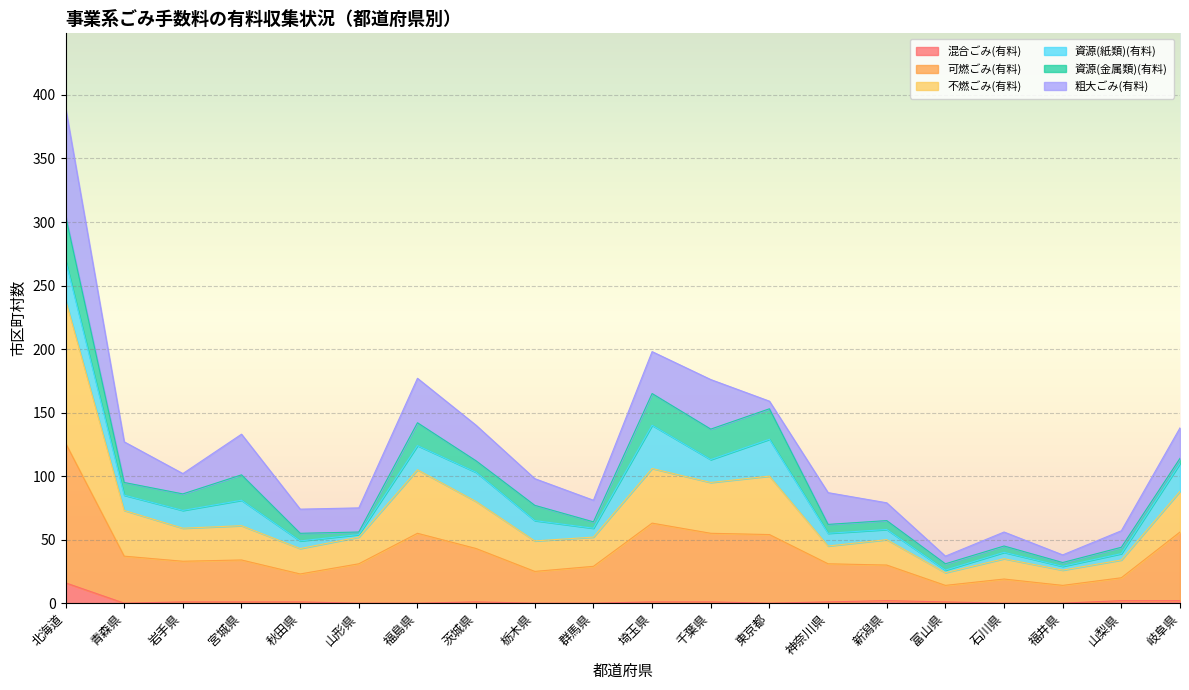

At which category is the sum across all series the highest?

北海道